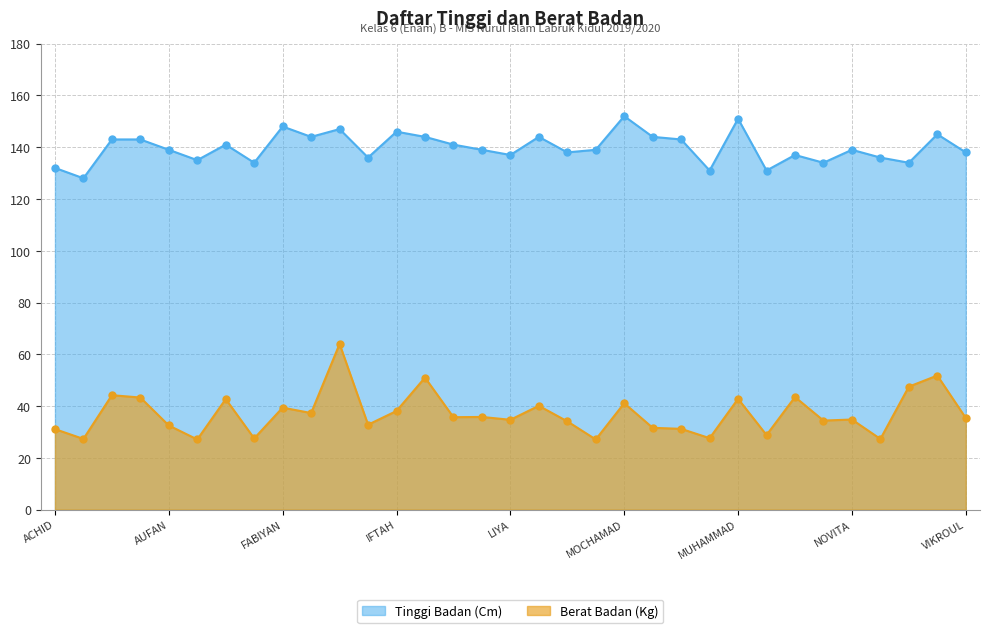

At which label is Berat Badan (Kg) closest to 45?

ACHMAD SULAIMAN